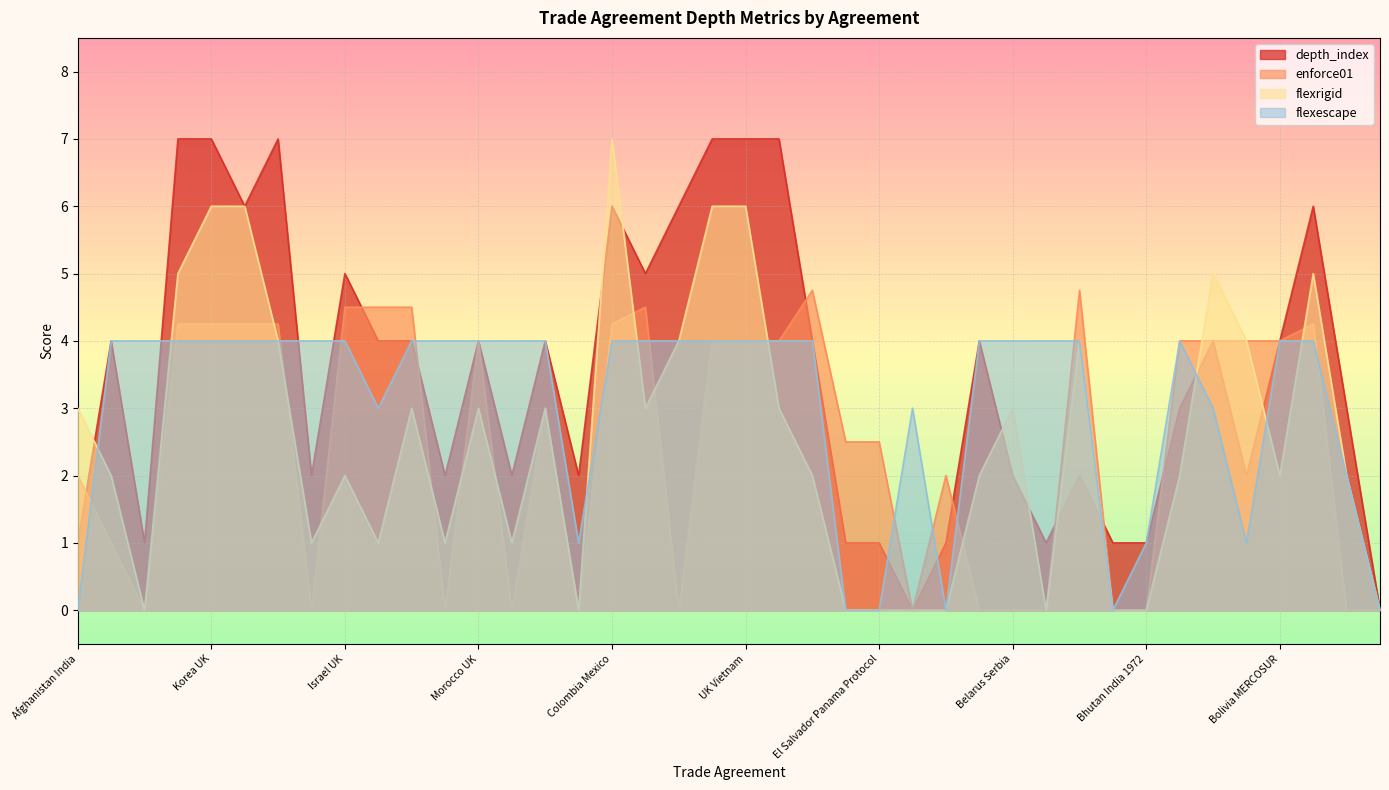

What position from the right is Israel UK?

32